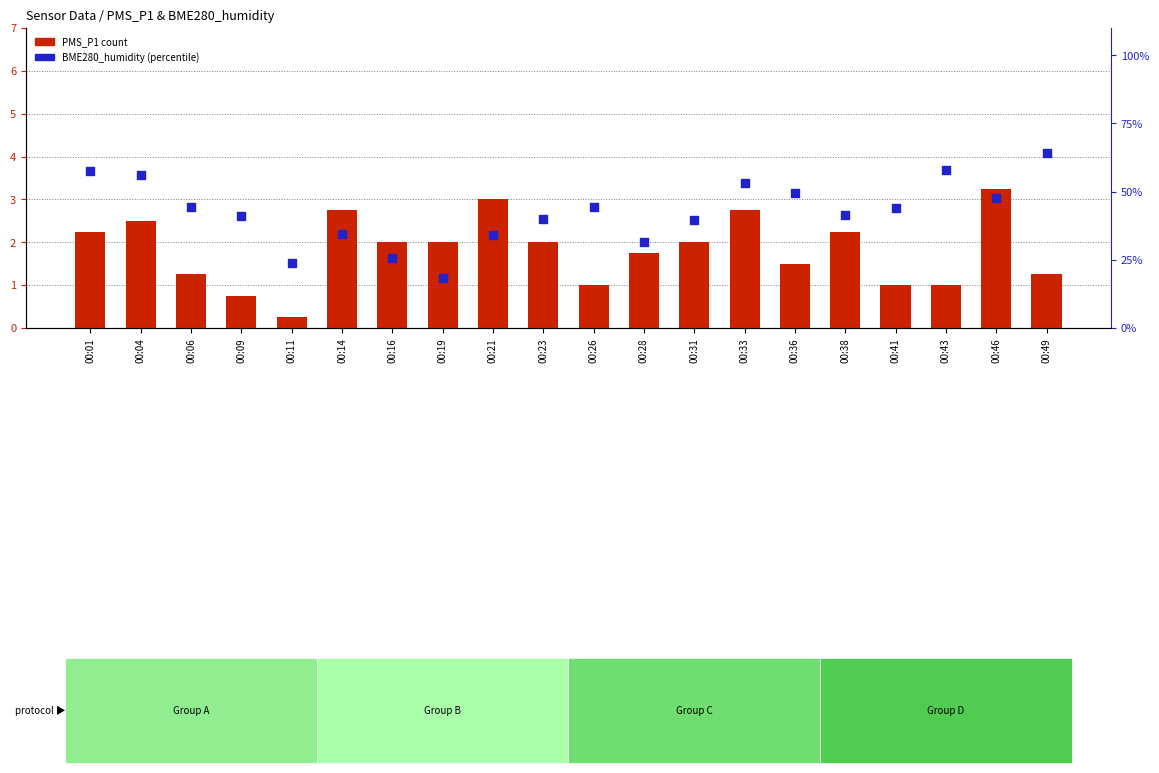

At which category is the sum across all series the highest?

00:49